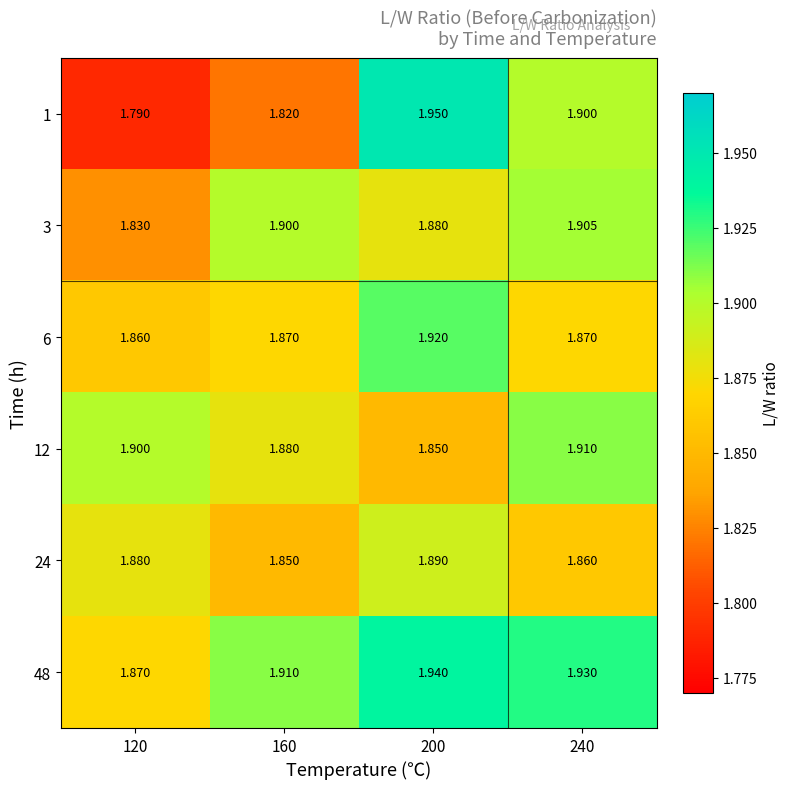

What is the difference between the highest and lowest values at 160?

0.1